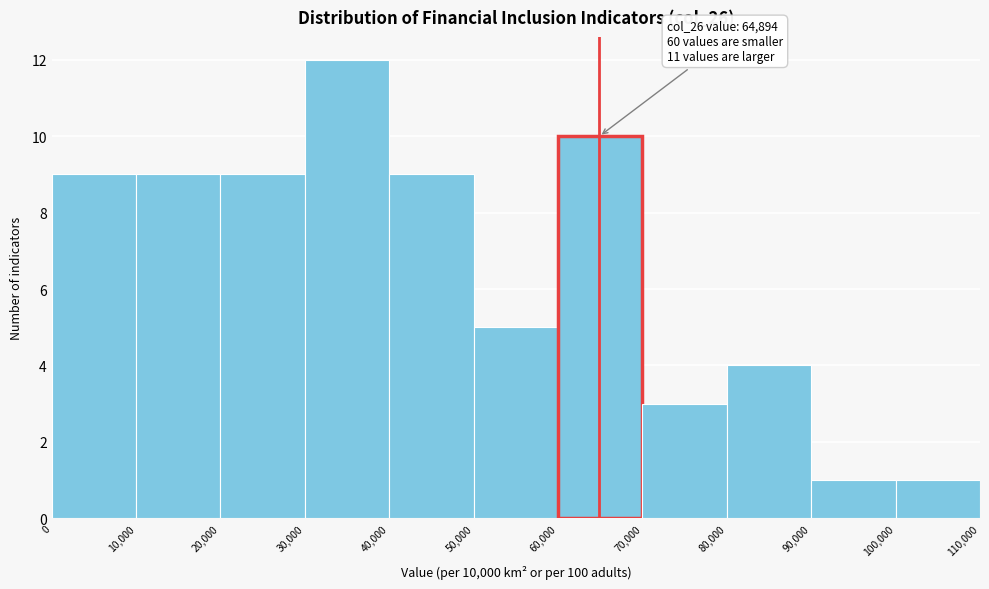

Over which range of the x-axis is the bar tallest?

30,000 to 40,000